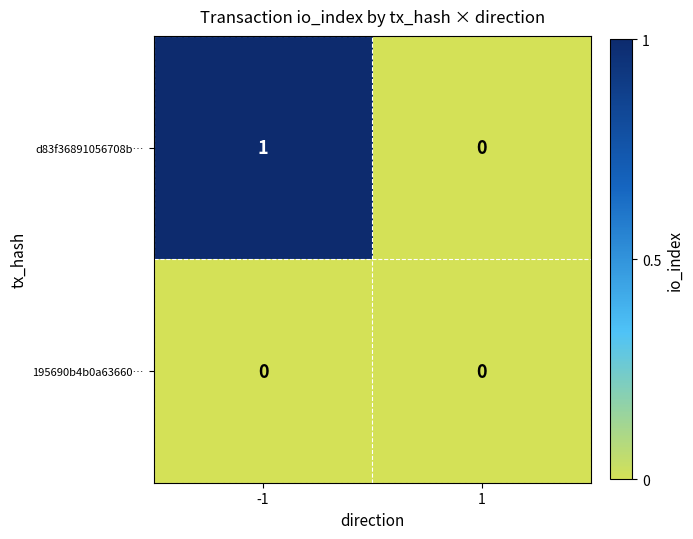

The d83f36891056708b… series shows 0 at 1. True or false?

True